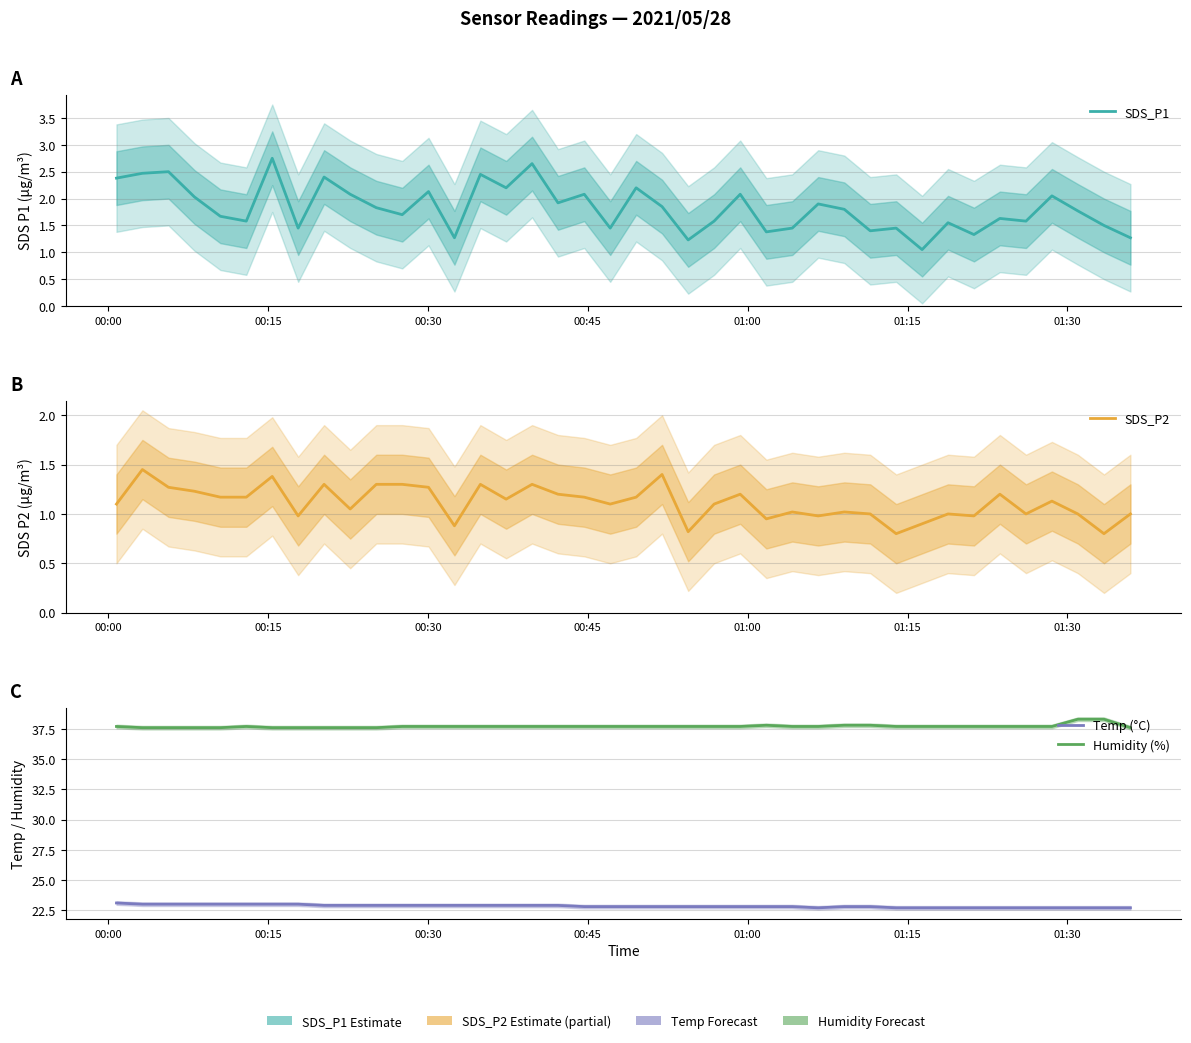

Reading right to left, extract all data points from this chart.

SDS_P1: 1.3	1.5	1.8	2.0	1.6	1.6	1.3	1.6	1.1	1.4	1.4	1.8	1.9	1.4	1.4	2.1	1.6	1.2	1.9	2.2	1.4	2.1	1.9	2.6	2.2	2.5	1.3	2.1	1.7	1.8	2.1	2.4	1.4	2.8	1.6	1.7	2.0	2.5	2.5	2.4
SDS_P2: 1.0	0.8	1.0	1.1	1.0	1.2	1.0	1.0	0.9	0.8	1.0	1.0	1.0	1.0	0.9	1.2	1.1	0.8	1.4	1.2	1.1	1.2	1.2	1.3	1.1	1.3	0.9	1.3	1.3	1.3	1.1	1.3	1.0	1.4	1.2	1.2	1.2	1.3	1.4	1.1
Temp (°C): 22.7	22.7	22.7	22.7	22.7	22.7	22.7	22.7	22.7	22.7	22.8	22.8	22.7	22.8	22.8	22.8	22.8	22.8	22.8	22.8	22.8	22.8	22.9	22.9	22.9	22.9	22.9	22.9	22.9	22.9	22.9	22.9	23.0	23.0	23.0	23.0	23.0	23.0	23.0	23.1
Humidity (%): 37.6	38.3	38.3	37.7	37.7	37.7	37.7	37.7	37.7	37.7	37.8	37.8	37.7	37.7	37.8	37.7	37.7	37.7	37.7	37.7	37.7	37.7	37.7	37.7	37.7	37.7	37.7	37.7	37.7	37.6	37.6	37.6	37.6	37.6	37.7	37.6	37.6	37.6	37.6	37.7